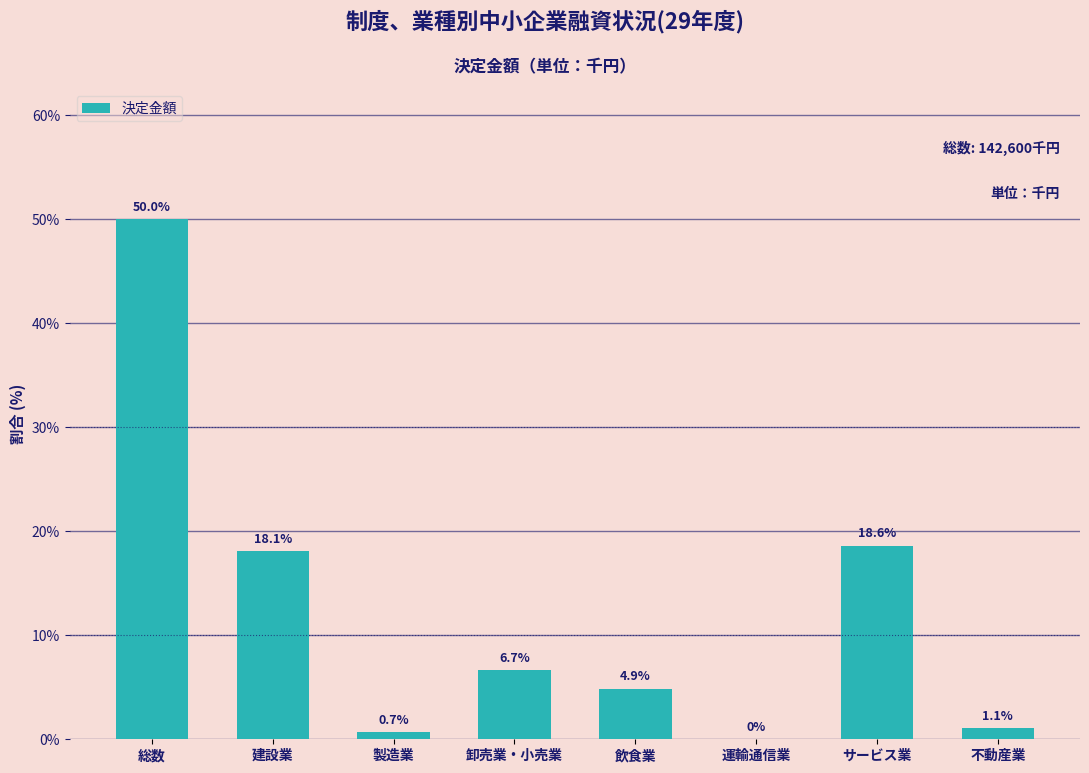

Reading left to right, list all the values displayed in this chart.

総数=50.0	建設業=18.1	製造業=0.7	卸売業・小売業=6.7	飲食業=4.9	運輸通信業=0.0	サービス業=18.6	不動産業=1.1